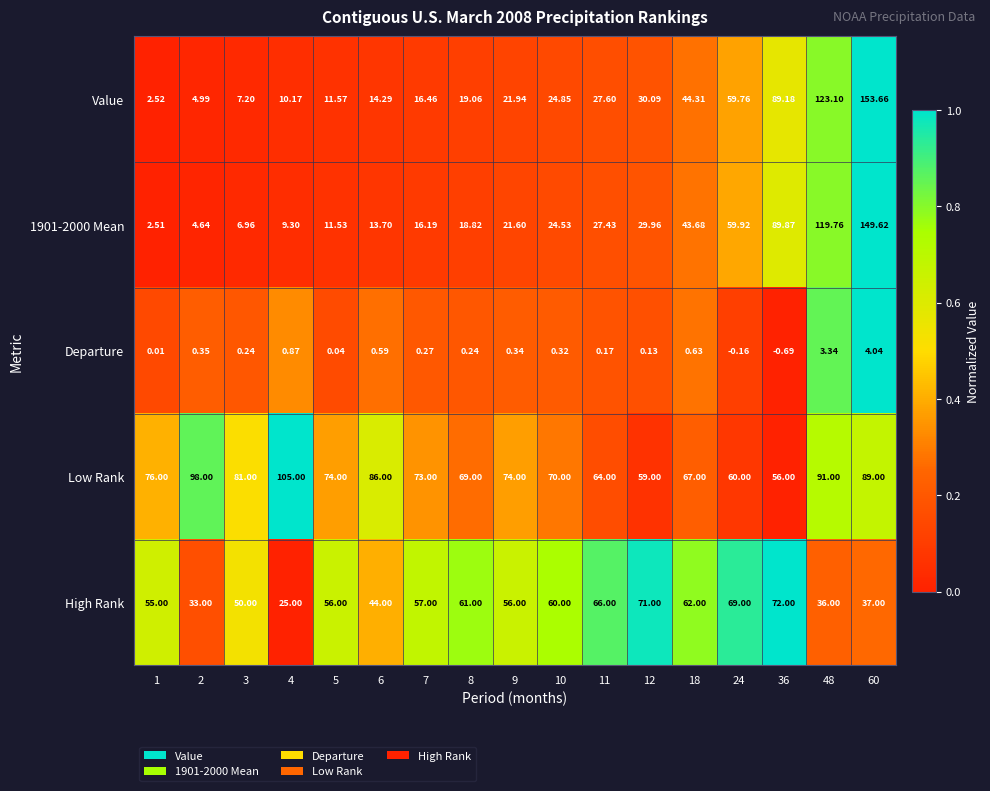

Which series has the largest range (max minus min)?

Value